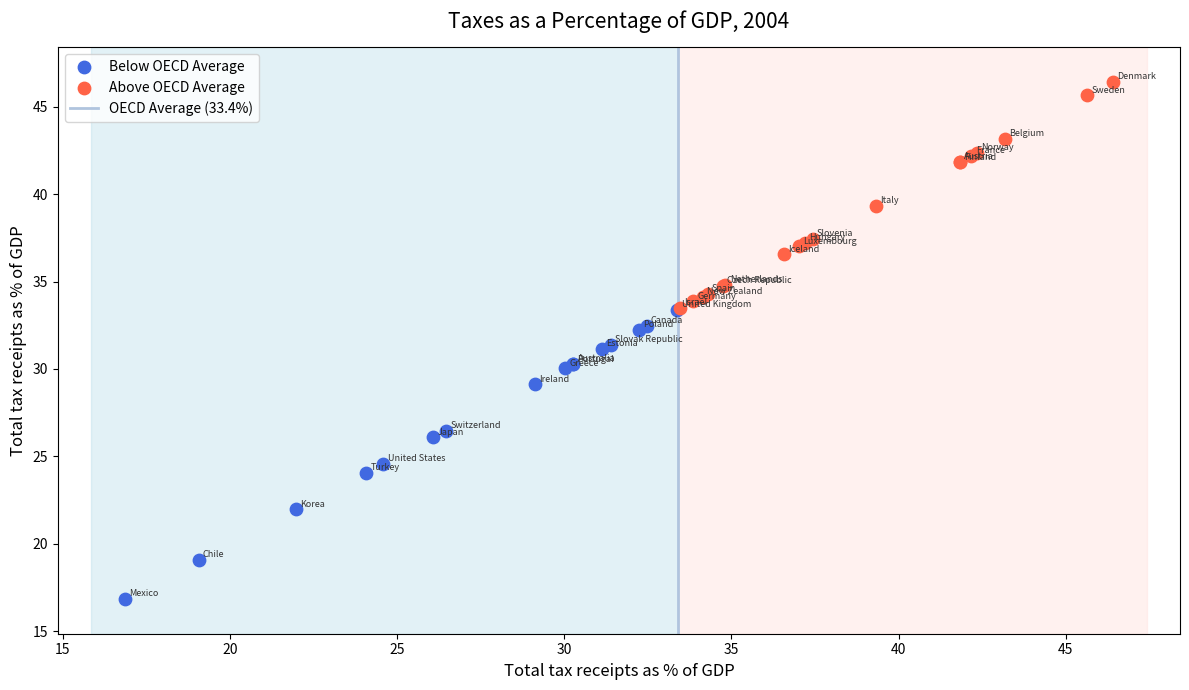

Which series reaches the minimum Y coordinate?

Below OECD Average